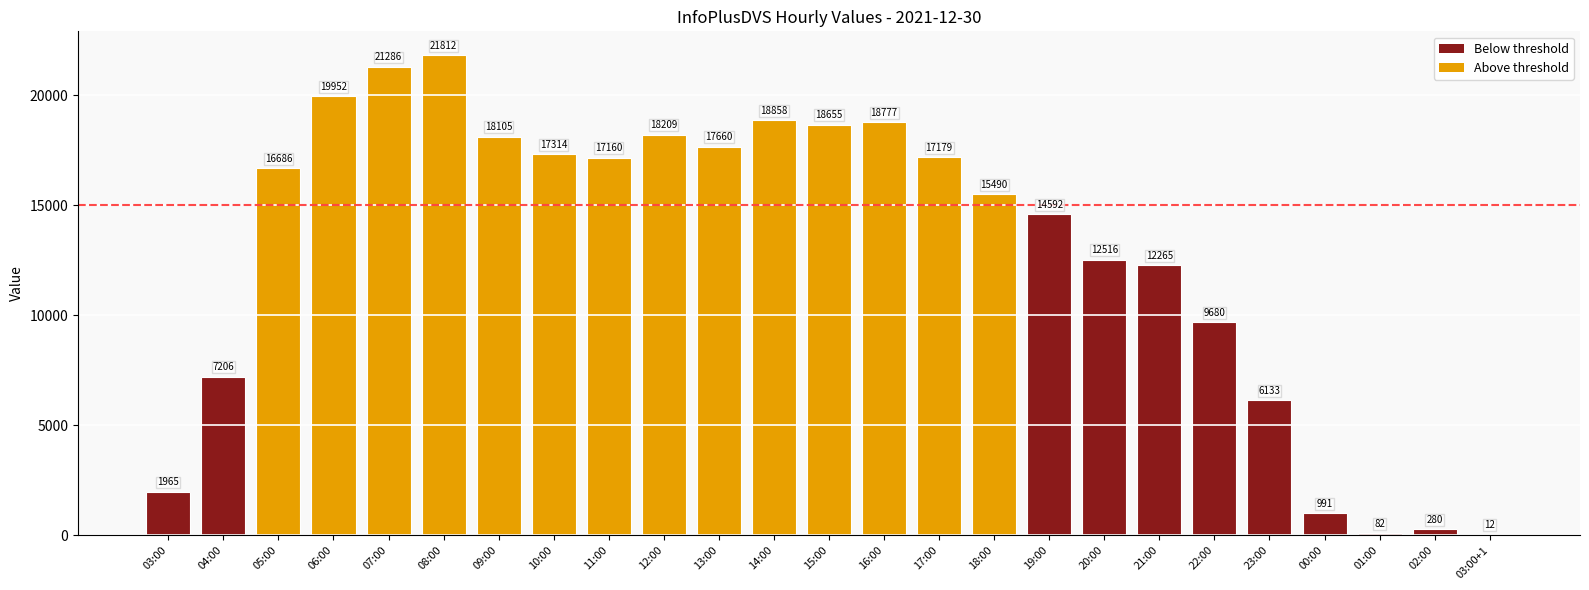

What is the change in value from 11:00 to 00:00?

-16169